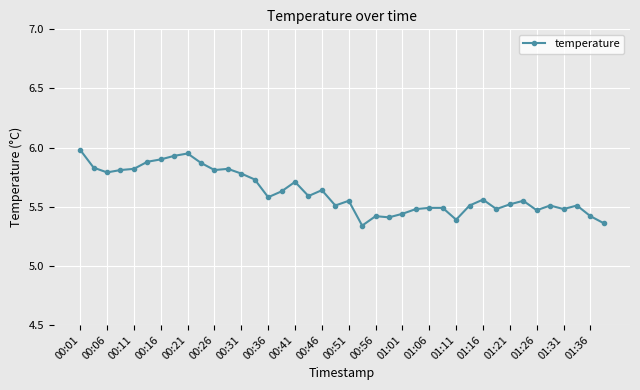

True or false: the data has more than 2 interior local peaks.

True